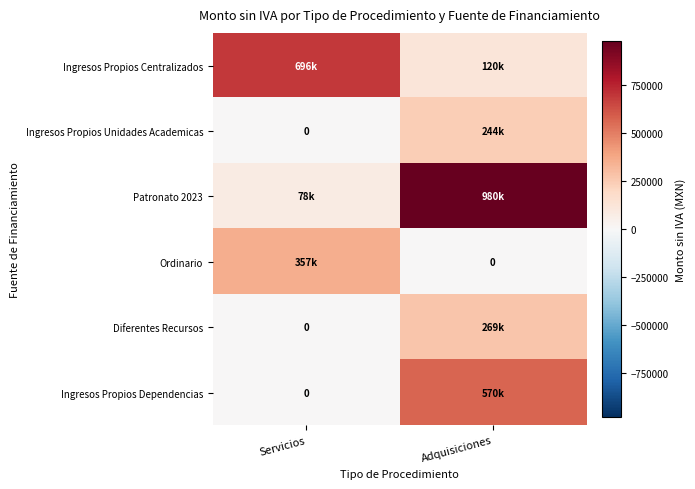

Rank the categories by Ingresos Propios Centralizados value from highest to lowest.

Servicios, Adquisiciones